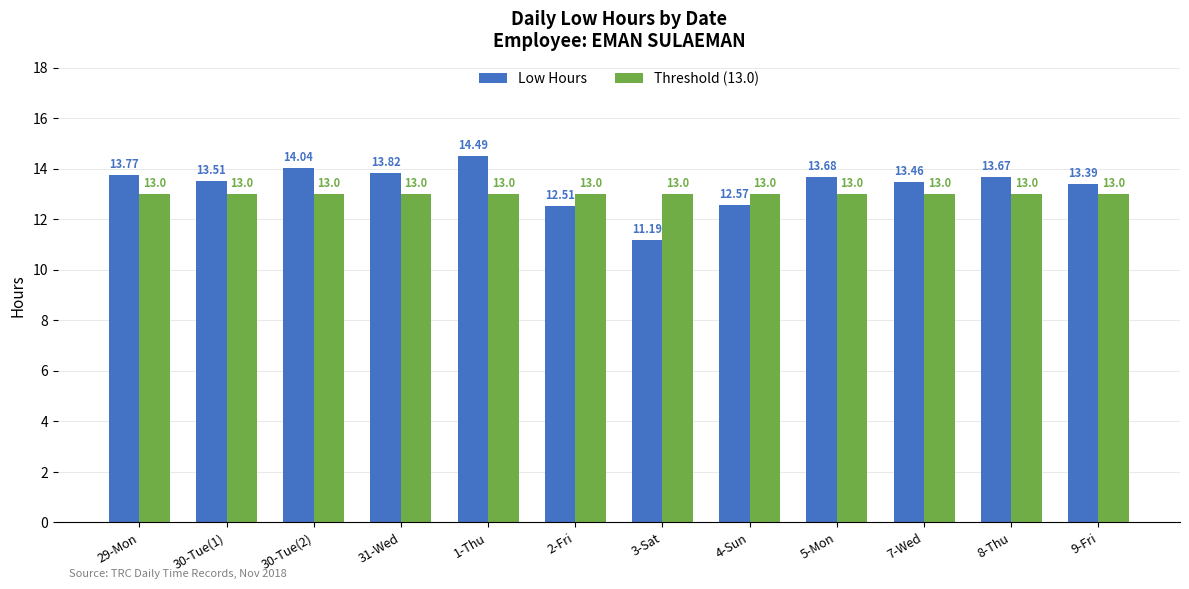

What is the total value across all series at 7-Wed?

26.5